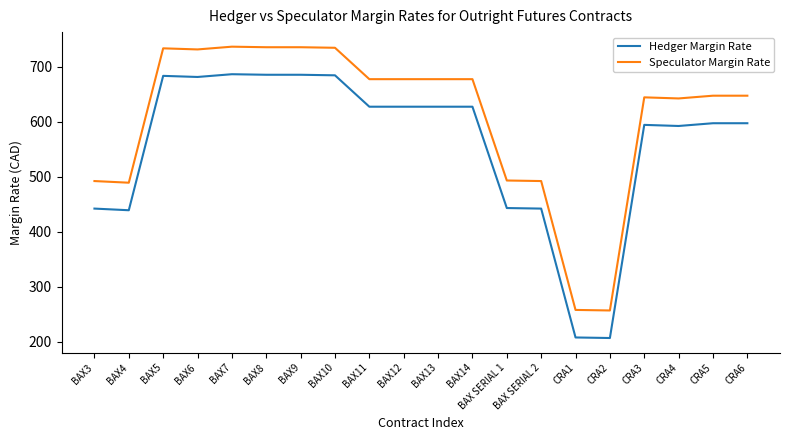

The value of Speculator Margin Rate at BAX SERIAL 2 is 492. True or false?

True